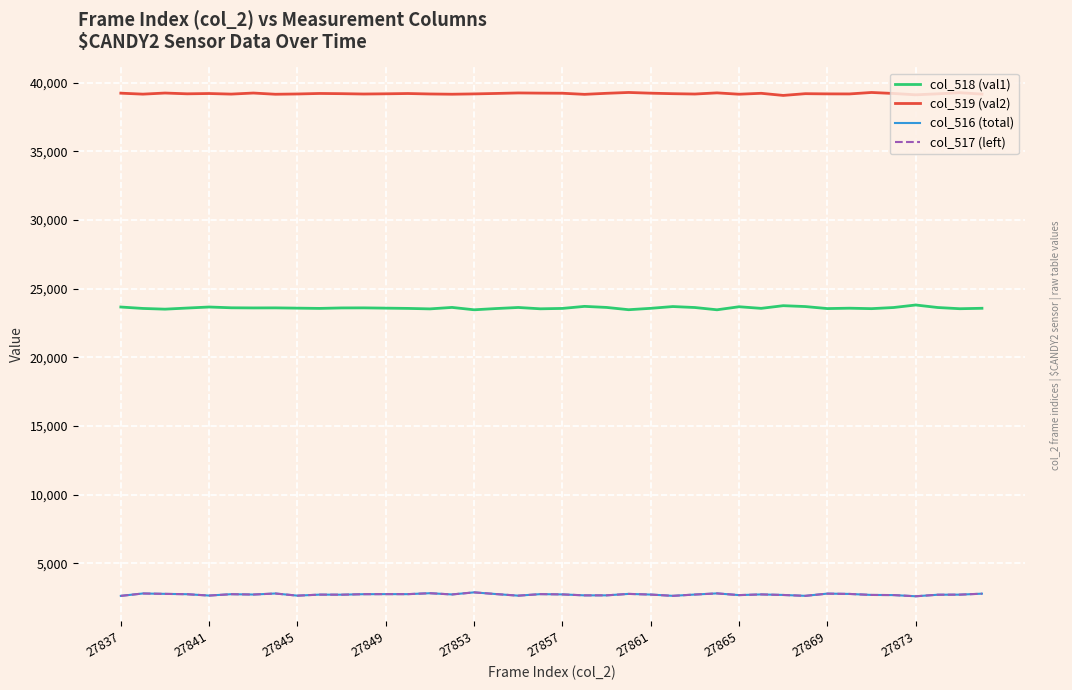

In col_516 (total), how many points are higher than both neighbors (excluding endpoints)?

12